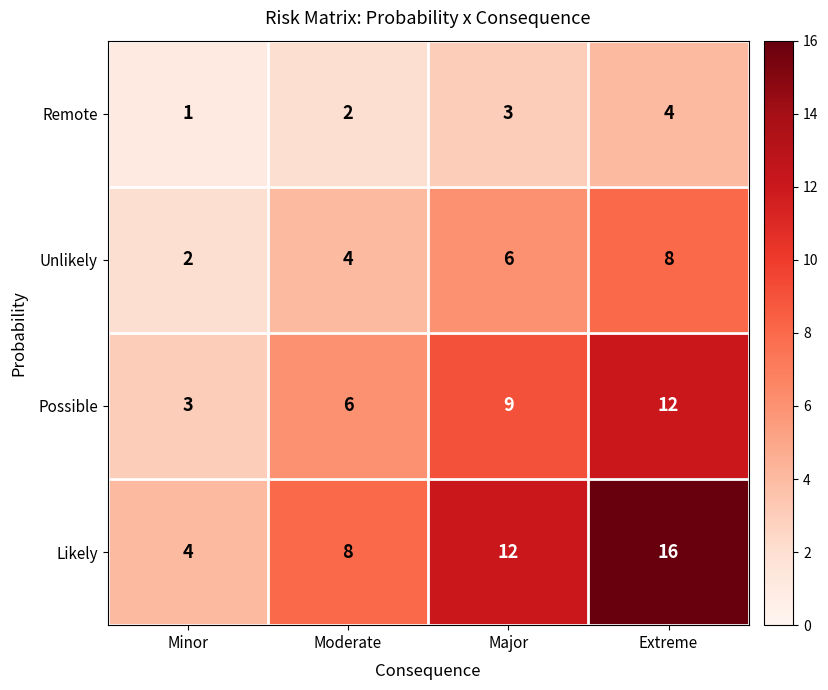

Read the Unlikely value at Moderate.

4